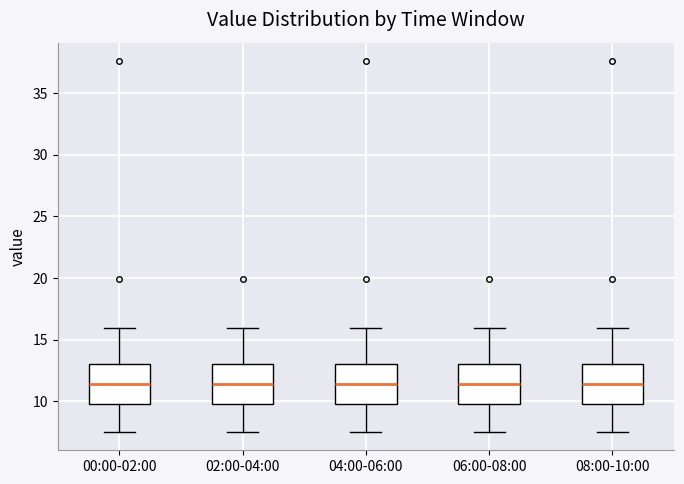

Where does the upper whisker of the box for 08:00-10:00 end on the y-axis? The values are not printed on the chart, so give them approximately, as read against the axis.

16.0